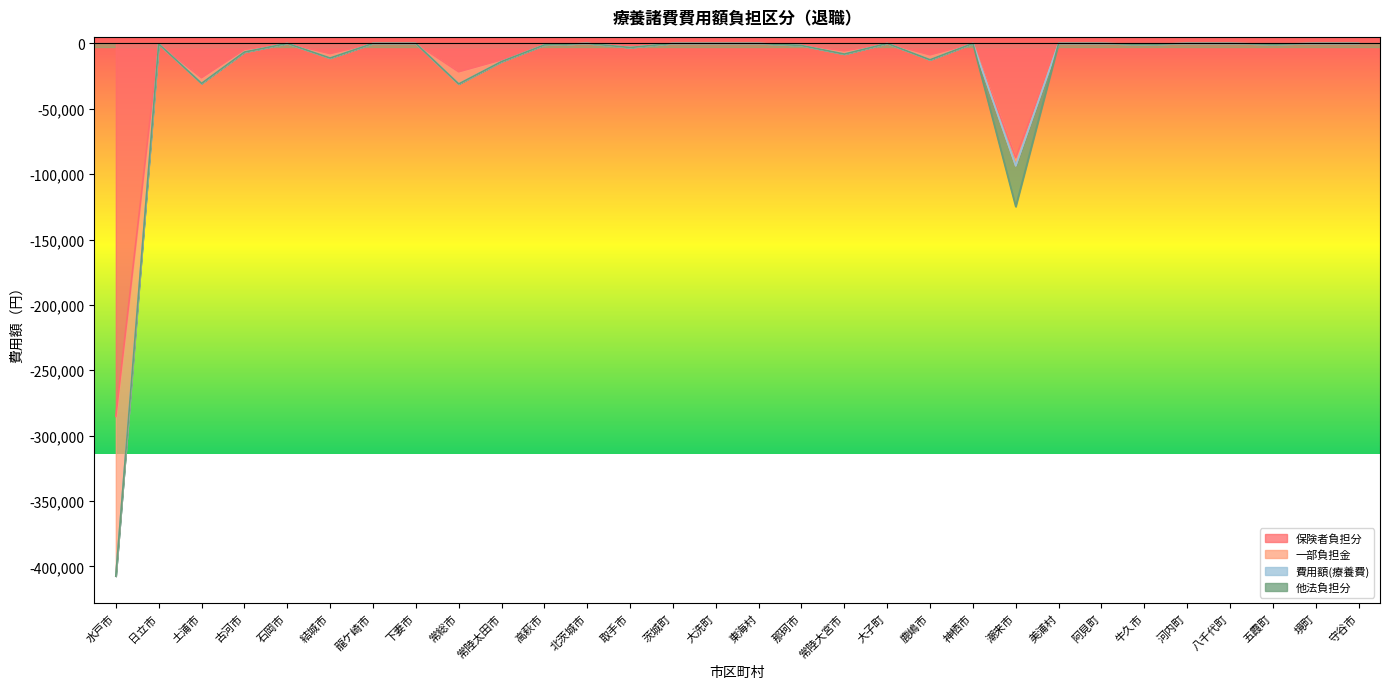

Which category has the lowest value in the 一部負担金 series?

水戸市